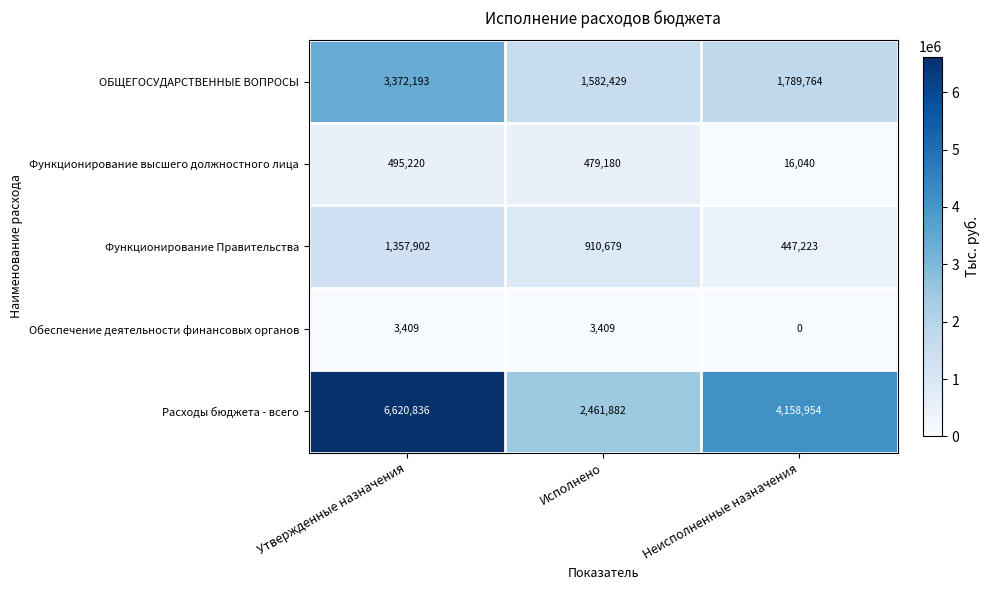

Reading left to right, what are all the values shown in this chart?

ОБЩЕГОСУДАРСТВЕННЫЕ ВОПРОСЫ: 3372193	1582429	1789764
Функционирование высшего должностного лица: 495220	479180	16040
Функционирование Правительства: 1357902	910679	447223
Обеспечение деятельности финансовых органов: 3409	3409	0
Расходы бюджета - всего: 6620836	2461882	4158954